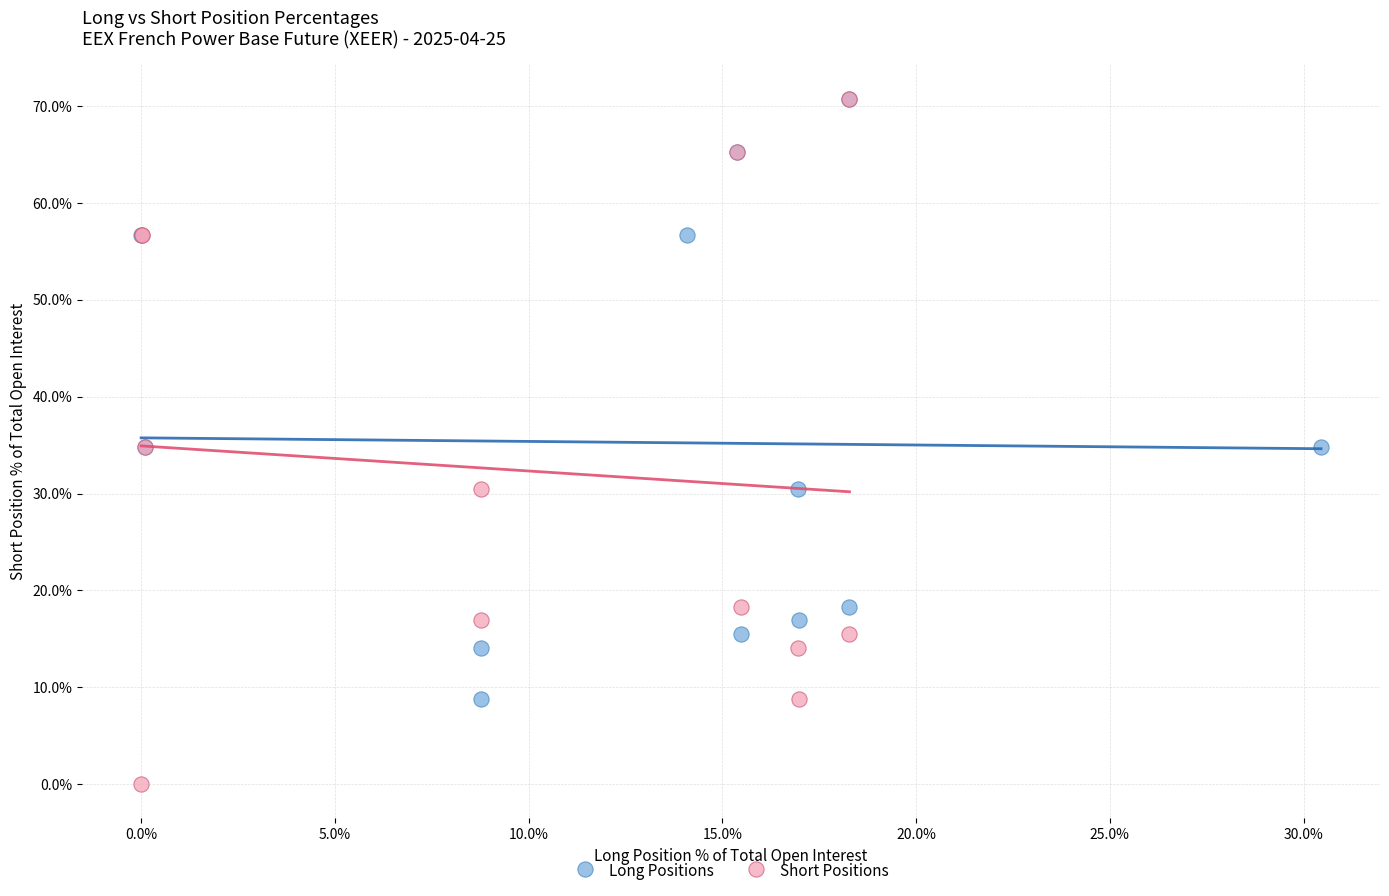

Which series reaches the minimum Y coordinate?

Short Positions